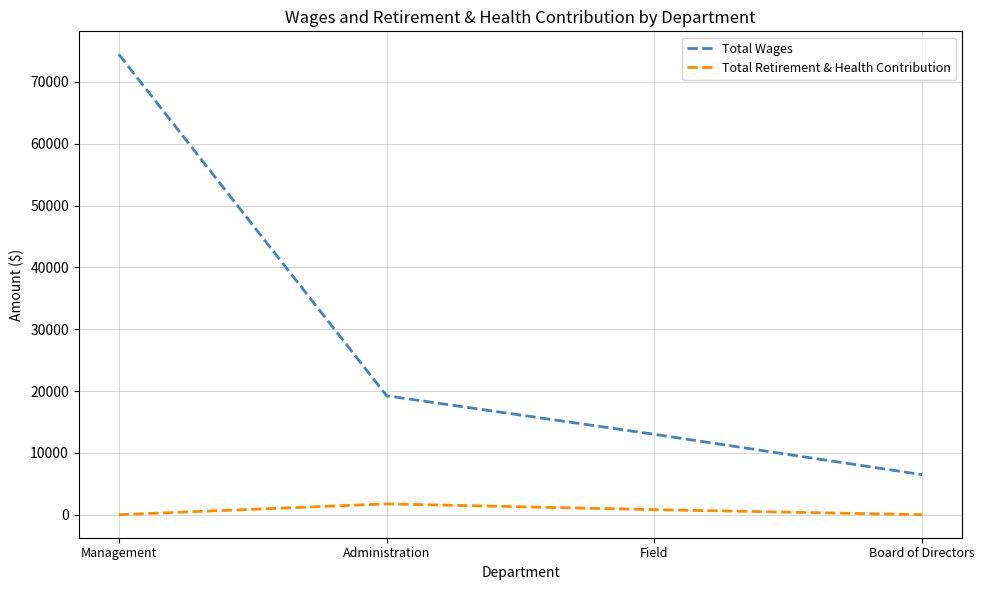

What is the difference between the Total Wages values at Management and Board of Directors?

67987